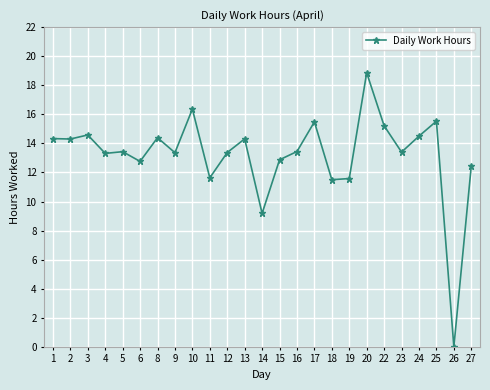

Where is the data nearest to the value 9?

14